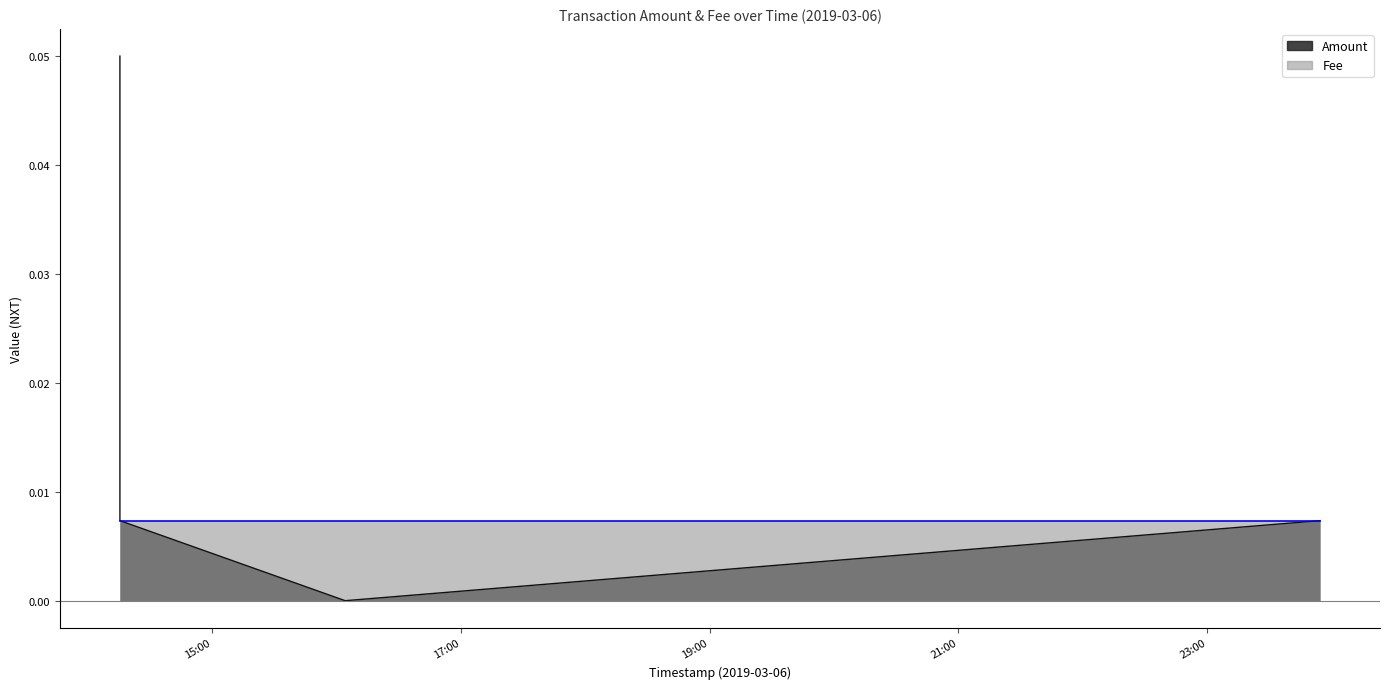

What is the label of the 2nd point from the left?

2019-03-06 14:15:47